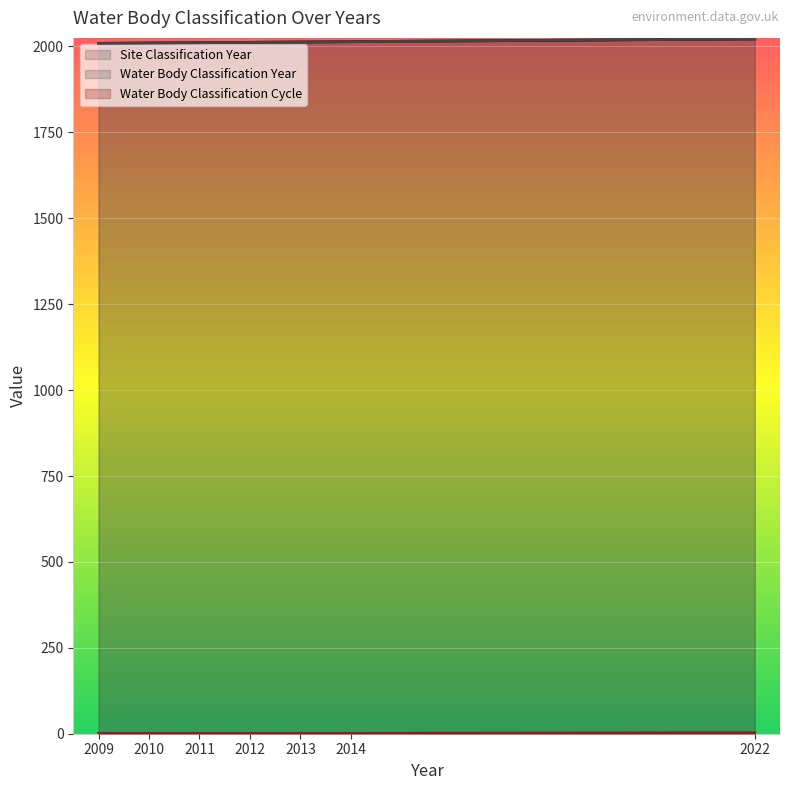

Count the Water Body Classification Cycle values in the range 1 to 2.

6